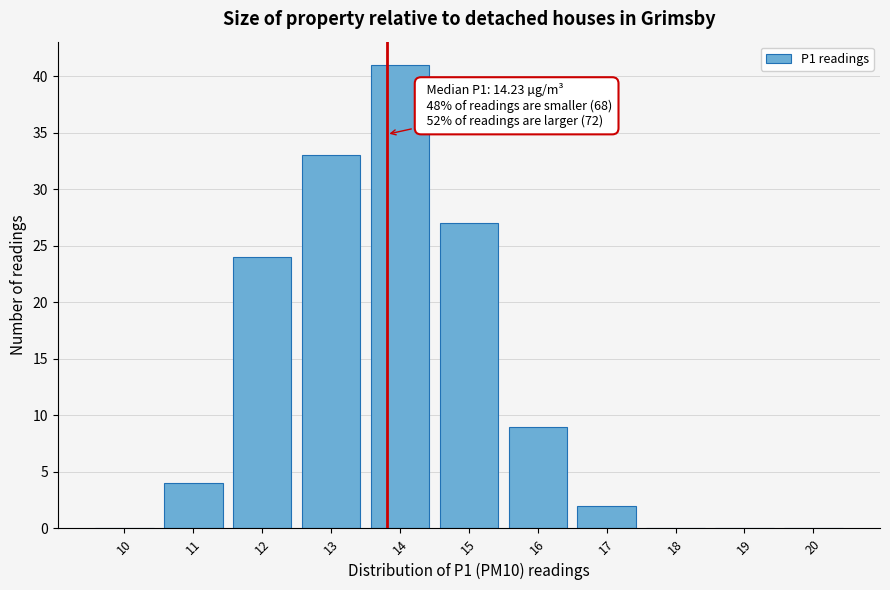

Reading left to right, list all the values displayed in this chart.

10=0	11=4	12=24	13=33	14=41	15=27	16=9	17=2	18=0	19=0	20=0